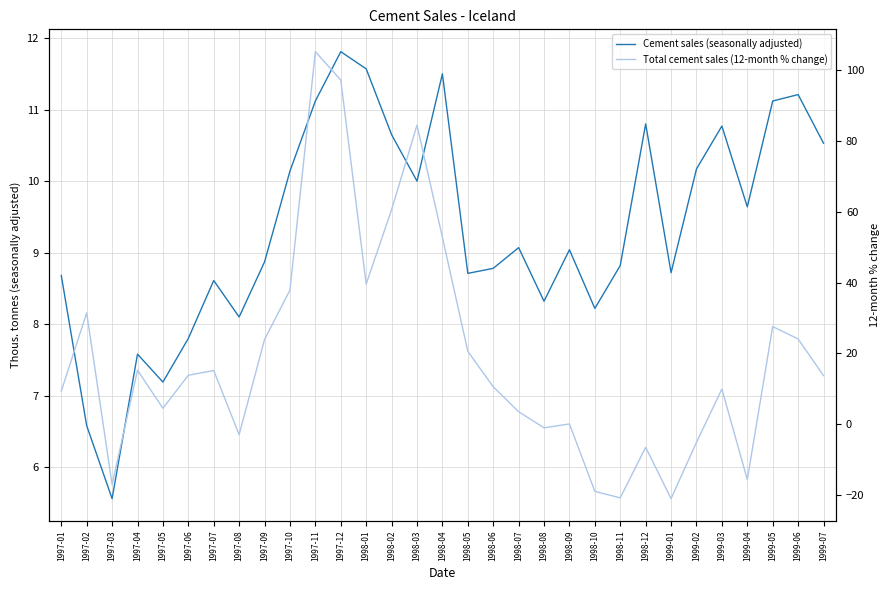

True or false: Cement sales (seasonally adjusted) and Total cement sales (12-month % change) cross at least once.

True